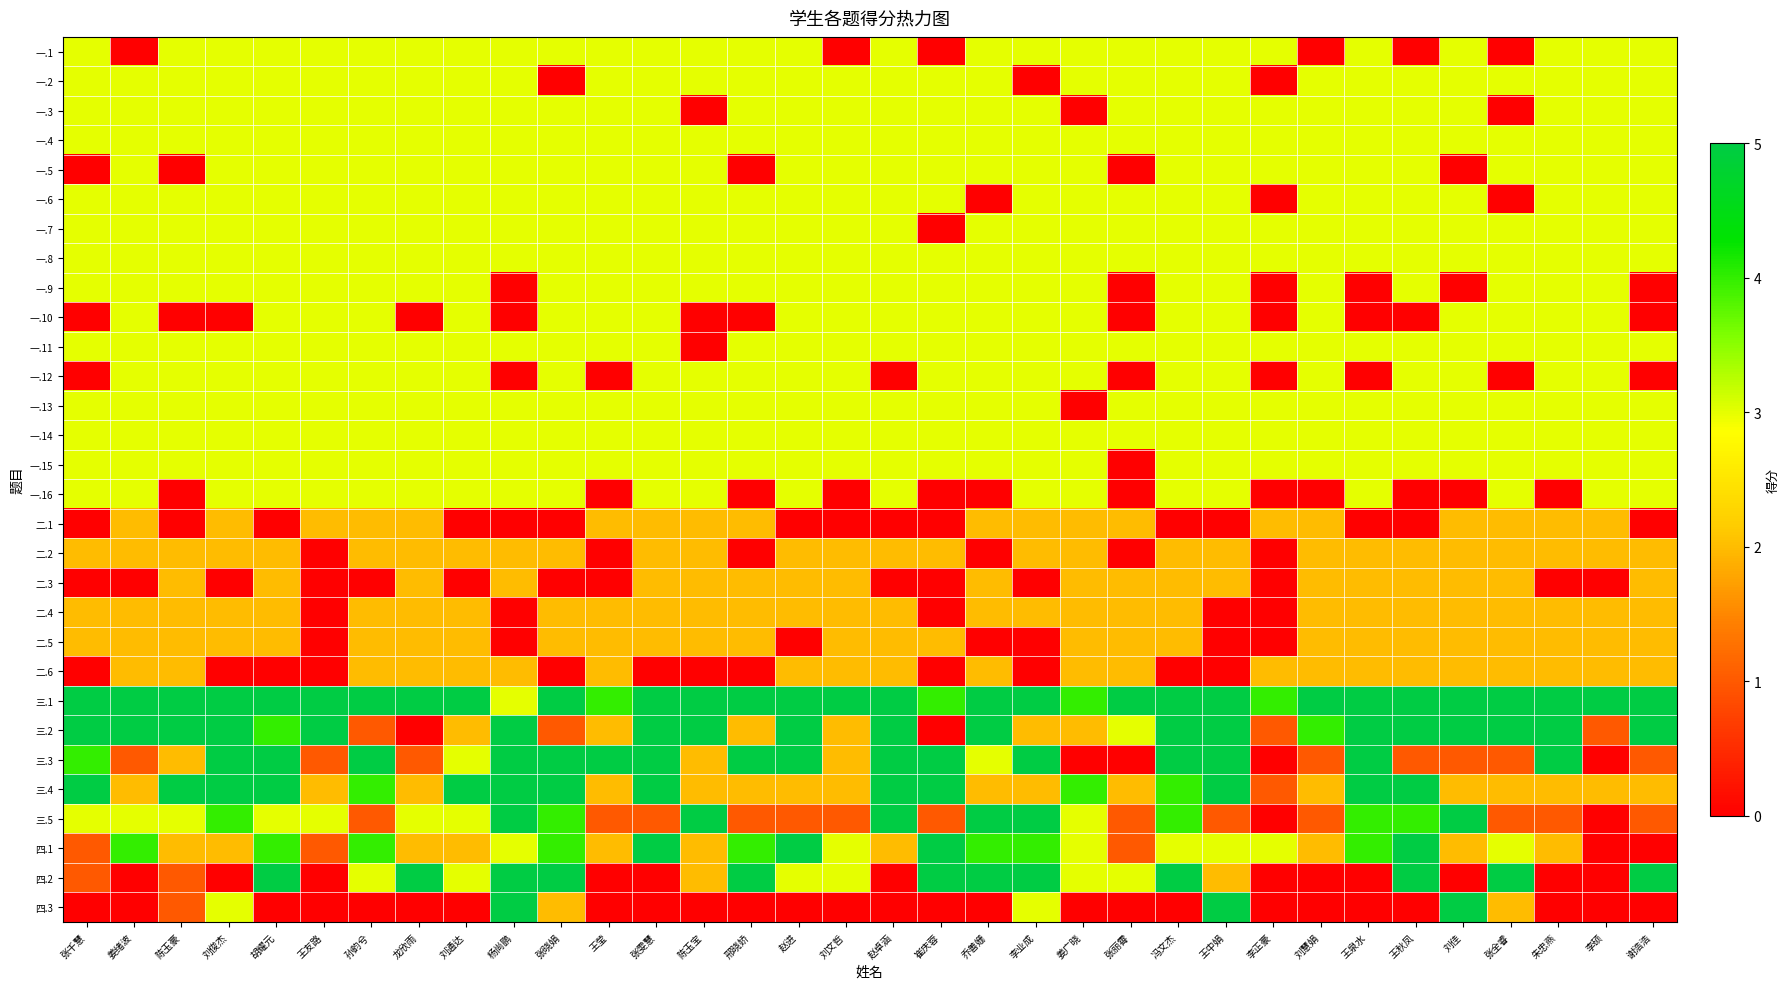

Reading left to right, list all the values displayed in this chart.

一.1: 张千慧=3	姜绪波=0	陈玉豪=3	刘俊杰=3	胡耀元=3	王友路=3	孙韵兮=3	龙欣雨=3	刘通达=3	杨尚鹏=3	张晓娟=3	王莹=3	张雯慧=3	陈玉宝=3	邢晓娇=3	赵进=3	刘文哲=0	赵卓涵=3	崔庆蓉=0	乔善姗=3	李业成=3	姜广晓=3	张丽霄=3	冯文杰=3	王中娟=3	李正豪=3	刘慧娟=0	王泉水=3	王秋凤=0	刘佳=3	张全睿=0	朱忠燕=3	李硕=3	谢浩浩=3
一.2: 张千慧=3	姜绪波=3	陈玉豪=3	刘俊杰=3	胡耀元=3	王友路=3	孙韵兮=3	龙欣雨=3	刘通达=3	杨尚鹏=3	张晓娟=0	王莹=3	张雯慧=3	陈玉宝=3	邢晓娇=3	赵进=3	刘文哲=3	赵卓涵=3	崔庆蓉=3	乔善姗=3	李业成=0	姜广晓=3	张丽霄=3	冯文杰=3	王中娟=3	李正豪=0	刘慧娟=3	王泉水=3	王秋凤=3	刘佳=3	张全睿=3	朱忠燕=3	李硕=3	谢浩浩=3
一.3: 张千慧=3	姜绪波=3	陈玉豪=3	刘俊杰=3	胡耀元=3	王友路=3	孙韵兮=3	龙欣雨=3	刘通达=3	杨尚鹏=3	张晓娟=3	王莹=3	张雯慧=3	陈玉宝=0	邢晓娇=3	赵进=3	刘文哲=3	赵卓涵=3	崔庆蓉=3	乔善姗=3	李业成=3	姜广晓=0	张丽霄=3	冯文杰=3	王中娟=3	李正豪=3	刘慧娟=3	王泉水=3	王秋凤=3	刘佳=3	张全睿=0	朱忠燕=3	李硕=3	谢浩浩=3
一.4: 张千慧=3	姜绪波=3	陈玉豪=3	刘俊杰=3	胡耀元=3	王友路=3	孙韵兮=3	龙欣雨=3	刘通达=3	杨尚鹏=3	张晓娟=3	王莹=3	张雯慧=3	陈玉宝=3	邢晓娇=3	赵进=3	刘文哲=3	赵卓涵=3	崔庆蓉=3	乔善姗=3	李业成=3	姜广晓=3	张丽霄=3	冯文杰=3	王中娟=3	李正豪=3	刘慧娟=3	王泉水=3	王秋凤=3	刘佳=3	张全睿=3	朱忠燕=3	李硕=3	谢浩浩=3
一.5: 张千慧=0	姜绪波=3	陈玉豪=0	刘俊杰=3	胡耀元=3	王友路=3	孙韵兮=3	龙欣雨=3	刘通达=3	杨尚鹏=3	张晓娟=3	王莹=3	张雯慧=3	陈玉宝=3	邢晓娇=0	赵进=3	刘文哲=3	赵卓涵=3	崔庆蓉=3	乔善姗=3	李业成=3	姜广晓=3	张丽霄=0	冯文杰=3	王中娟=3	李正豪=3	刘慧娟=3	王泉水=3	王秋凤=3	刘佳=0	张全睿=3	朱忠燕=3	李硕=3	谢浩浩=3
一.6: 张千慧=3	姜绪波=3	陈玉豪=3	刘俊杰=3	胡耀元=3	王友路=3	孙韵兮=3	龙欣雨=3	刘通达=3	杨尚鹏=3	张晓娟=3	王莹=3	张雯慧=3	陈玉宝=3	邢晓娇=3	赵进=3	刘文哲=3	赵卓涵=3	崔庆蓉=3	乔善姗=0	李业成=3	姜广晓=3	张丽霄=3	冯文杰=3	王中娟=3	李正豪=0	刘慧娟=3	王泉水=3	王秋凤=3	刘佳=3	张全睿=0	朱忠燕=3	李硕=3	谢浩浩=3
一.7: 张千慧=3	姜绪波=3	陈玉豪=3	刘俊杰=3	胡耀元=3	王友路=3	孙韵兮=3	龙欣雨=3	刘通达=3	杨尚鹏=3	张晓娟=3	王莹=3	张雯慧=3	陈玉宝=3	邢晓娇=3	赵进=3	刘文哲=3	赵卓涵=3	崔庆蓉=0	乔善姗=3	李业成=3	姜广晓=3	张丽霄=3	冯文杰=3	王中娟=3	李正豪=3	刘慧娟=3	王泉水=3	王秋凤=3	刘佳=3	张全睿=3	朱忠燕=3	李硕=3	谢浩浩=3
一.8: 张千慧=3	姜绪波=3	陈玉豪=3	刘俊杰=3	胡耀元=3	王友路=3	孙韵兮=3	龙欣雨=3	刘通达=3	杨尚鹏=3	张晓娟=3	王莹=3	张雯慧=3	陈玉宝=3	邢晓娇=3	赵进=3	刘文哲=3	赵卓涵=3	崔庆蓉=3	乔善姗=3	李业成=3	姜广晓=3	张丽霄=3	冯文杰=3	王中娟=3	李正豪=3	刘慧娟=3	王泉水=3	王秋凤=3	刘佳=3	张全睿=3	朱忠燕=3	李硕=3	谢浩浩=3
一.9: 张千慧=3	姜绪波=3	陈玉豪=3	刘俊杰=3	胡耀元=3	王友路=3	孙韵兮=3	龙欣雨=3	刘通达=3	杨尚鹏=0	张晓娟=3	王莹=3	张雯慧=3	陈玉宝=3	邢晓娇=3	赵进=3	刘文哲=3	赵卓涵=3	崔庆蓉=3	乔善姗=3	李业成=3	姜广晓=3	张丽霄=0	冯文杰=3	王中娟=3	李正豪=0	刘慧娟=3	王泉水=0	王秋凤=3	刘佳=0	张全睿=3	朱忠燕=3	李硕=3	谢浩浩=0
一.10: 张千慧=0	姜绪波=3	陈玉豪=0	刘俊杰=0	胡耀元=3	王友路=3	孙韵兮=3	龙欣雨=0	刘通达=3	杨尚鹏=0	张晓娟=3	王莹=3	张雯慧=3	陈玉宝=0	邢晓娇=0	赵进=3	刘文哲=3	赵卓涵=3	崔庆蓉=3	乔善姗=3	李业成=3	姜广晓=3	张丽霄=0	冯文杰=3	王中娟=3	李正豪=0	刘慧娟=3	王泉水=0	王秋凤=0	刘佳=3	张全睿=3	朱忠燕=3	李硕=3	谢浩浩=0
一.11: 张千慧=3	姜绪波=3	陈玉豪=3	刘俊杰=3	胡耀元=3	王友路=3	孙韵兮=3	龙欣雨=3	刘通达=3	杨尚鹏=3	张晓娟=3	王莹=3	张雯慧=3	陈玉宝=0	邢晓娇=3	赵进=3	刘文哲=3	赵卓涵=3	崔庆蓉=3	乔善姗=3	李业成=3	姜广晓=3	张丽霄=3	冯文杰=3	王中娟=3	李正豪=3	刘慧娟=3	王泉水=3	王秋凤=3	刘佳=3	张全睿=3	朱忠燕=3	李硕=3	谢浩浩=3
一.12: 张千慧=0	姜绪波=3	陈玉豪=3	刘俊杰=3	胡耀元=3	王友路=3	孙韵兮=3	龙欣雨=3	刘通达=3	杨尚鹏=0	张晓娟=3	王莹=0	张雯慧=3	陈玉宝=3	邢晓娇=3	赵进=3	刘文哲=3	赵卓涵=0	崔庆蓉=3	乔善姗=3	李业成=3	姜广晓=3	张丽霄=0	冯文杰=3	王中娟=3	李正豪=0	刘慧娟=3	王泉水=0	王秋凤=3	刘佳=3	张全睿=0	朱忠燕=3	李硕=3	谢浩浩=0
一.13: 张千慧=3	姜绪波=3	陈玉豪=3	刘俊杰=3	胡耀元=3	王友路=3	孙韵兮=3	龙欣雨=3	刘通达=3	杨尚鹏=3	张晓娟=3	王莹=3	张雯慧=3	陈玉宝=3	邢晓娇=3	赵进=3	刘文哲=3	赵卓涵=3	崔庆蓉=3	乔善姗=3	李业成=3	姜广晓=0	张丽霄=3	冯文杰=3	王中娟=3	李正豪=3	刘慧娟=3	王泉水=3	王秋凤=3	刘佳=3	张全睿=3	朱忠燕=3	李硕=3	谢浩浩=3
一.14: 张千慧=3	姜绪波=3	陈玉豪=3	刘俊杰=3	胡耀元=3	王友路=3	孙韵兮=3	龙欣雨=3	刘通达=3	杨尚鹏=3	张晓娟=3	王莹=3	张雯慧=3	陈玉宝=3	邢晓娇=3	赵进=3	刘文哲=3	赵卓涵=3	崔庆蓉=3	乔善姗=3	李业成=3	姜广晓=3	张丽霄=3	冯文杰=3	王中娟=3	李正豪=3	刘慧娟=3	王泉水=3	王秋凤=3	刘佳=3	张全睿=3	朱忠燕=3	李硕=3	谢浩浩=3
一.15: 张千慧=3	姜绪波=3	陈玉豪=3	刘俊杰=3	胡耀元=3	王友路=3	孙韵兮=3	龙欣雨=3	刘通达=3	杨尚鹏=3	张晓娟=3	王莹=3	张雯慧=3	陈玉宝=3	邢晓娇=3	赵进=3	刘文哲=3	赵卓涵=3	崔庆蓉=3	乔善姗=3	李业成=3	姜广晓=3	张丽霄=0	冯文杰=3	王中娟=3	李正豪=3	刘慧娟=3	王泉水=3	王秋凤=3	刘佳=3	张全睿=3	朱忠燕=3	李硕=3	谢浩浩=3
一.16: 张千慧=3	姜绪波=3	陈玉豪=0	刘俊杰=3	胡耀元=3	王友路=3	孙韵兮=3	龙欣雨=3	刘通达=3	杨尚鹏=3	张晓娟=3	王莹=0	张雯慧=3	陈玉宝=3	邢晓娇=0	赵进=3	刘文哲=0	赵卓涵=3	崔庆蓉=0	乔善姗=0	李业成=3	姜广晓=3	张丽霄=0	冯文杰=3	王中娟=3	李正豪=0	刘慧娟=0	王泉水=3	王秋凤=0	刘佳=0	张全睿=3	朱忠燕=0	李硕=3	谢浩浩=3
二.1: 张千慧=0	姜绪波=2	陈玉豪=0	刘俊杰=2	胡耀元=0	王友路=2	孙韵兮=2	龙欣雨=2	刘通达=0	杨尚鹏=0	张晓娟=0	王莹=2	张雯慧=2	陈玉宝=2	邢晓娇=2	赵进=0	刘文哲=0	赵卓涵=0	崔庆蓉=0	乔善姗=2	李业成=2	姜广晓=2	张丽霄=2	冯文杰=0	王中娟=0	李正豪=2	刘慧娟=2	王泉水=0	王秋凤=0	刘佳=2	张全睿=2	朱忠燕=2	李硕=2	谢浩浩=0
二.2: 张千慧=2	姜绪波=2	陈玉豪=2	刘俊杰=2	胡耀元=2	王友路=0	孙韵兮=2	龙欣雨=2	刘通达=2	杨尚鹏=2	张晓娟=2	王莹=0	张雯慧=2	陈玉宝=2	邢晓娇=0	赵进=2	刘文哲=2	赵卓涵=2	崔庆蓉=2	乔善姗=0	李业成=2	姜广晓=2	张丽霄=0	冯文杰=2	王中娟=2	李正豪=0	刘慧娟=2	王泉水=2	王秋凤=2	刘佳=2	张全睿=2	朱忠燕=2	李硕=2	谢浩浩=2
二.3: 张千慧=0	姜绪波=0	陈玉豪=2	刘俊杰=0	胡耀元=2	王友路=0	孙韵兮=0	龙欣雨=2	刘通达=0	杨尚鹏=2	张晓娟=0	王莹=0	张雯慧=2	陈玉宝=2	邢晓娇=2	赵进=2	刘文哲=2	赵卓涵=0	崔庆蓉=0	乔善姗=2	李业成=0	姜广晓=2	张丽霄=2	冯文杰=2	王中娟=2	李正豪=0	刘慧娟=2	王泉水=2	王秋凤=2	刘佳=2	张全睿=2	朱忠燕=0	李硕=0	谢浩浩=2
二.4: 张千慧=2	姜绪波=2	陈玉豪=2	刘俊杰=2	胡耀元=2	王友路=0	孙韵兮=2	龙欣雨=2	刘通达=2	杨尚鹏=0	张晓娟=2	王莹=2	张雯慧=2	陈玉宝=2	邢晓娇=2	赵进=2	刘文哲=2	赵卓涵=2	崔庆蓉=0	乔善姗=2	李业成=2	姜广晓=2	张丽霄=2	冯文杰=2	王中娟=0	李正豪=0	刘慧娟=2	王泉水=2	王秋凤=2	刘佳=2	张全睿=2	朱忠燕=2	李硕=2	谢浩浩=2
二.5: 张千慧=2	姜绪波=2	陈玉豪=2	刘俊杰=2	胡耀元=2	王友路=0	孙韵兮=2	龙欣雨=2	刘通达=2	杨尚鹏=0	张晓娟=2	王莹=2	张雯慧=2	陈玉宝=2	邢晓娇=2	赵进=0	刘文哲=2	赵卓涵=2	崔庆蓉=2	乔善姗=0	李业成=0	姜广晓=2	张丽霄=2	冯文杰=2	王中娟=0	李正豪=0	刘慧娟=2	王泉水=2	王秋凤=2	刘佳=2	张全睿=2	朱忠燕=2	李硕=2	谢浩浩=2
二.6: 张千慧=0	姜绪波=2	陈玉豪=2	刘俊杰=0	胡耀元=0	王友路=0	孙韵兮=2	龙欣雨=2	刘通达=2	杨尚鹏=2	张晓娟=0	王莹=2	张雯慧=0	陈玉宝=0	邢晓娇=0	赵进=2	刘文哲=2	赵卓涵=2	崔庆蓉=0	乔善姗=2	李业成=0	姜广晓=2	张丽霄=2	冯文杰=0	王中娟=0	李正豪=2	刘慧娟=2	王泉水=2	王秋凤=2	刘佳=2	张全睿=2	朱忠燕=2	李硕=2	谢浩浩=2
三.1: 张千慧=5	姜绪波=5	陈玉豪=5	刘俊杰=5	胡耀元=5	王友路=5	孙韵兮=5	龙欣雨=5	刘通达=5	杨尚鹏=3	张晓娟=5	王莹=4	张雯慧=5	陈玉宝=5	邢晓娇=5	赵进=5	刘文哲=5	赵卓涵=5	崔庆蓉=4	乔善姗=5	李业成=5	姜广晓=4	张丽霄=5	冯文杰=5	王中娟=5	李正豪=4	刘慧娟=5	王泉水=5	王秋凤=5	刘佳=5	张全睿=5	朱忠燕=5	李硕=5	谢浩浩=5
三.2: 张千慧=5	姜绪波=5	陈玉豪=5	刘俊杰=5	胡耀元=4	王友路=5	孙韵兮=1	龙欣雨=0	刘通达=2	杨尚鹏=5	张晓娟=1	王莹=2	张雯慧=5	陈玉宝=5	邢晓娇=2	赵进=5	刘文哲=2	赵卓涵=5	崔庆蓉=0	乔善姗=5	李业成=2	姜广晓=2	张丽霄=3	冯文杰=5	王中娟=5	李正豪=1	刘慧娟=4	王泉水=5	王秋凤=5	刘佳=5	张全睿=5	朱忠燕=5	李硕=1	谢浩浩=5
三.3: 张千慧=4	姜绪波=1	陈玉豪=2	刘俊杰=5	胡耀元=5	王友路=1	孙韵兮=5	龙欣雨=1	刘通达=3	杨尚鹏=5	张晓娟=5	王莹=5	张雯慧=5	陈玉宝=2	邢晓娇=5	赵进=5	刘文哲=2	赵卓涵=5	崔庆蓉=5	乔善姗=3	李业成=5	姜广晓=0	张丽霄=0	冯文杰=5	王中娟=5	李正豪=0	刘慧娟=1	王泉水=5	王秋凤=1	刘佳=1	张全睿=1	朱忠燕=5	李硕=0	谢浩浩=1
三.4: 张千慧=5	姜绪波=2	陈玉豪=5	刘俊杰=5	胡耀元=5	王友路=2	孙韵兮=4	龙欣雨=2	刘通达=5	杨尚鹏=5	张晓娟=5	王莹=2	张雯慧=5	陈玉宝=2	邢晓娇=2	赵进=2	刘文哲=2	赵卓涵=5	崔庆蓉=5	乔善姗=2	李业成=2	姜广晓=4	张丽霄=2	冯文杰=4	王中娟=5	李正豪=1	刘慧娟=2	王泉水=5	王秋凤=5	刘佳=2	张全睿=2	朱忠燕=2	李硕=2	谢浩浩=2
三.5: 张千慧=3	姜绪波=3	陈玉豪=3	刘俊杰=4	胡耀元=3	王友路=3	孙韵兮=1	龙欣雨=3	刘通达=3	杨尚鹏=5	张晓娟=4	王莹=1	张雯慧=1	陈玉宝=5	邢晓娇=1	赵进=1	刘文哲=1	赵卓涵=5	崔庆蓉=1	乔善姗=5	李业成=5	姜广晓=3	张丽霄=1	冯文杰=4	王中娟=1	李正豪=0	刘慧娟=1	王泉水=4	王秋凤=4	刘佳=5	张全睿=1	朱忠燕=1	李硕=0	谢浩浩=1
四.1: 张千慧=1	姜绪波=4	陈玉豪=2	刘俊杰=2	胡耀元=4	王友路=1	孙韵兮=4	龙欣雨=2	刘通达=2	杨尚鹏=3	张晓娟=4	王莹=2	张雯慧=5	陈玉宝=2	邢晓娇=4	赵进=5	刘文哲=3	赵卓涵=2	崔庆蓉=5	乔善姗=4	李业成=4	姜广晓=3	张丽霄=1	冯文杰=3	王中娟=3	李正豪=3	刘慧娟=2	王泉水=4	王秋凤=5	刘佳=2	张全睿=3	朱忠燕=2	李硕=0	谢浩浩=0
四.2: 张千慧=1	姜绪波=0	陈玉豪=1	刘俊杰=0	胡耀元=5	王友路=0	孙韵兮=3	龙欣雨=5	刘通达=3	杨尚鹏=5	张晓娟=5	王莹=0	张雯慧=0	陈玉宝=2	邢晓娇=5	赵进=3	刘文哲=3	赵卓涵=0	崔庆蓉=5	乔善姗=5	李业成=5	姜广晓=3	张丽霄=3	冯文杰=5	王中娟=2	李正豪=0	刘慧娟=0	王泉水=0	王秋凤=5	刘佳=0	张全睿=5	朱忠燕=0	李硕=0	谢浩浩=5
四.3: 张千慧=0	姜绪波=0	陈玉豪=1	刘俊杰=3	胡耀元=0	王友路=0	孙韵兮=0	龙欣雨=0	刘通达=0	杨尚鹏=5	张晓娟=2	王莹=0	张雯慧=0	陈玉宝=0	邢晓娇=0	赵进=0	刘文哲=0	赵卓涵=0	崔庆蓉=0	乔善姗=0	李业成=3	姜广晓=0	张丽霄=0	冯文杰=0	王中娟=5	李正豪=0	刘慧娟=0	王泉水=0	王秋凤=0	刘佳=5	张全睿=2	朱忠燕=0	李硕=0	谢浩浩=0